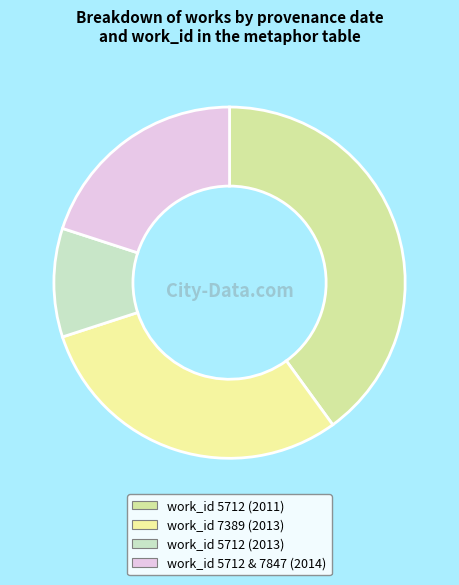

Which slice is the smallest?

work_id 5712 (2013)